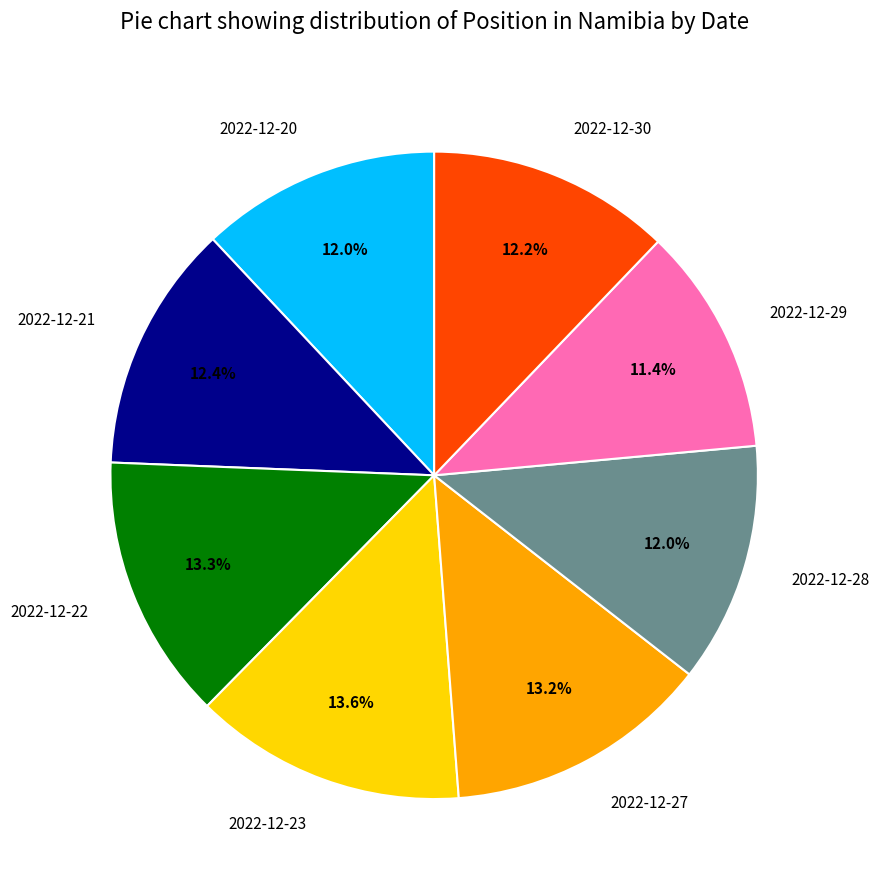

How many segments does this pie chart have?

8